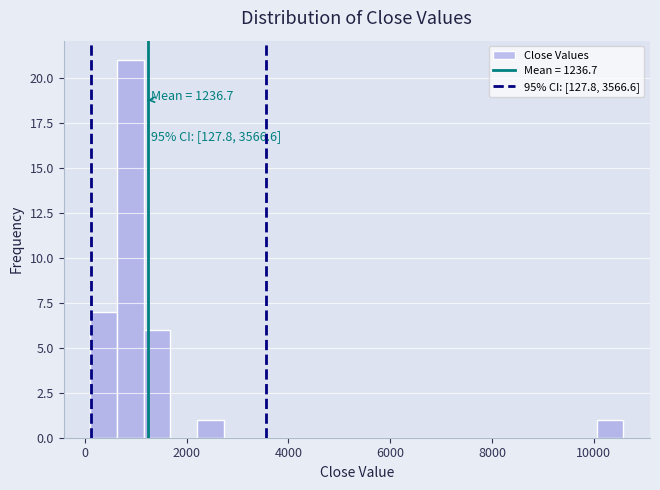

Read against the x-axis, roughly where is the centre of the tallest bar?

800